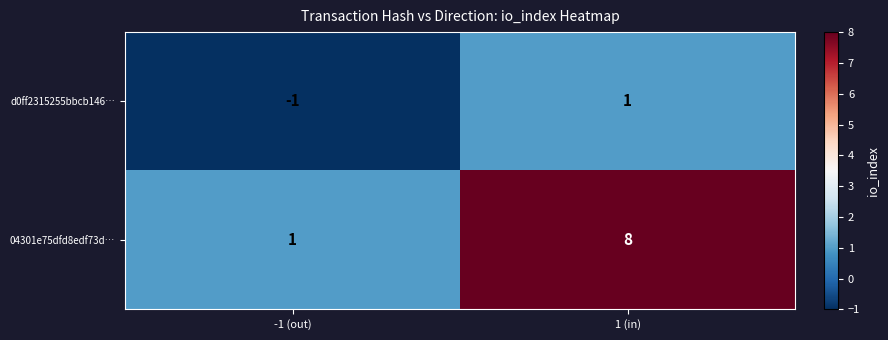

Which series has the largest range (max minus min)?

04301e75dfd8edf73d…